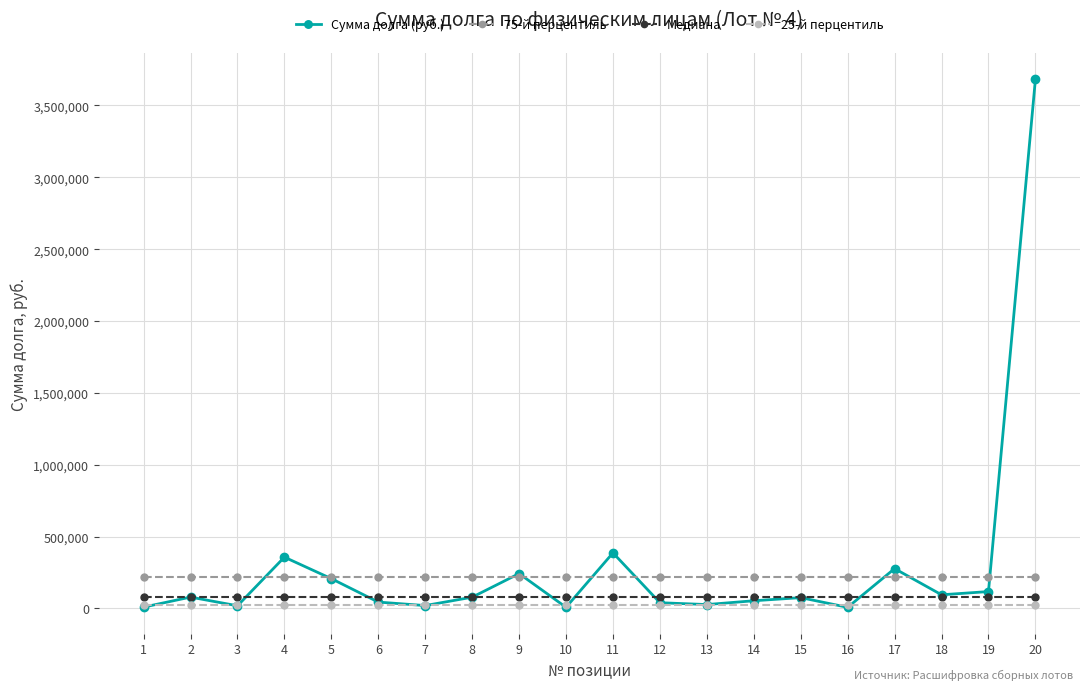

Is this an area chart (filled region under the line)?

No